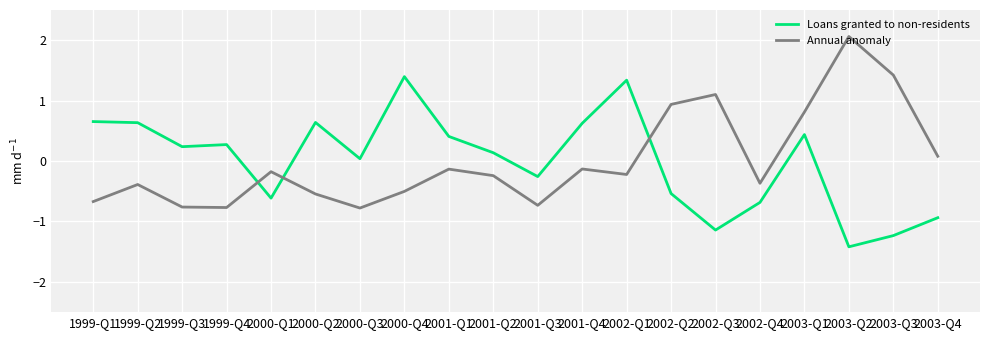

The value of Loans granted to non-residents at 2003-Q1 is 0.4. True or false?

True